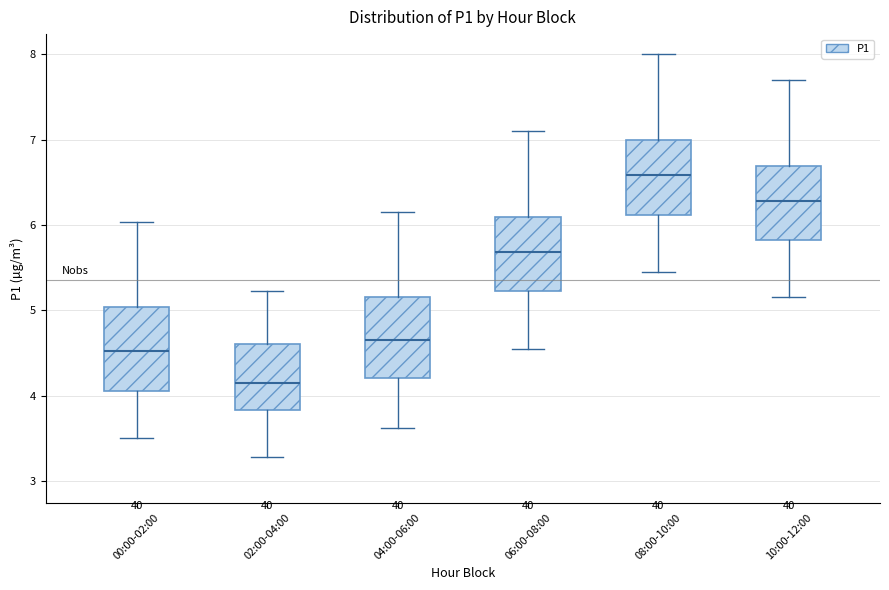

Where does the lower whisker of the box for 02:00-04:00 end on the y-axis? The values are not printed on the chart, so give them approximately, as read against the axis.

3.3